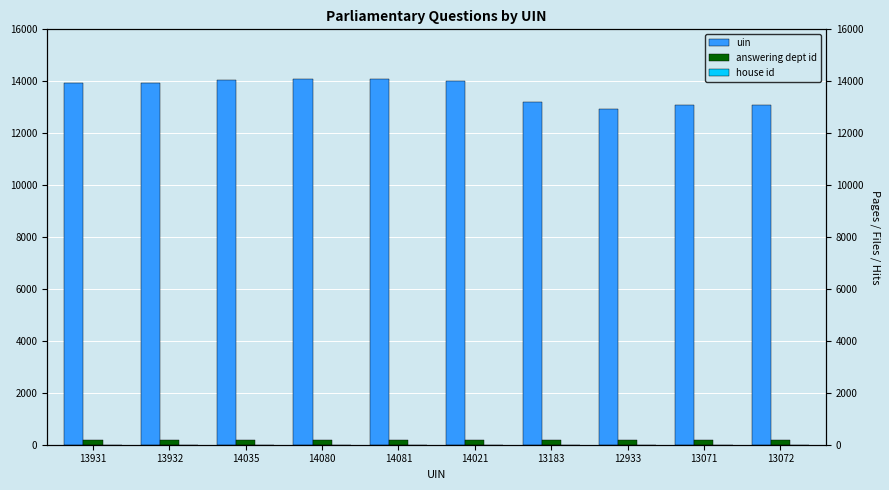

At which category is the sum across all series the highest?

14081